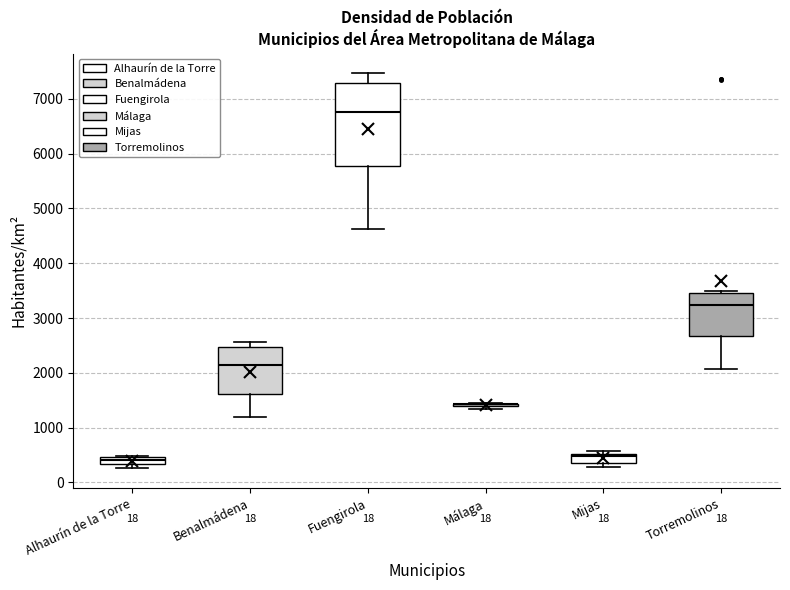

Which box is the tallest, from its lower edge to its upper edge?

Fuengirola